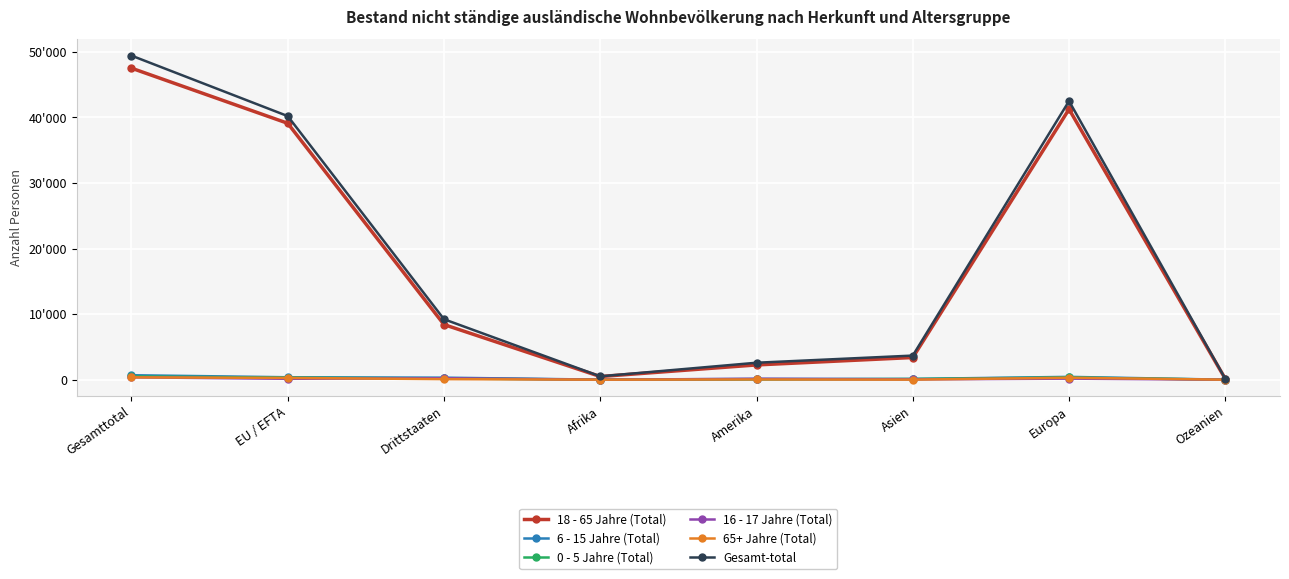

What is the total value across all series at Gesamttotal?

98820